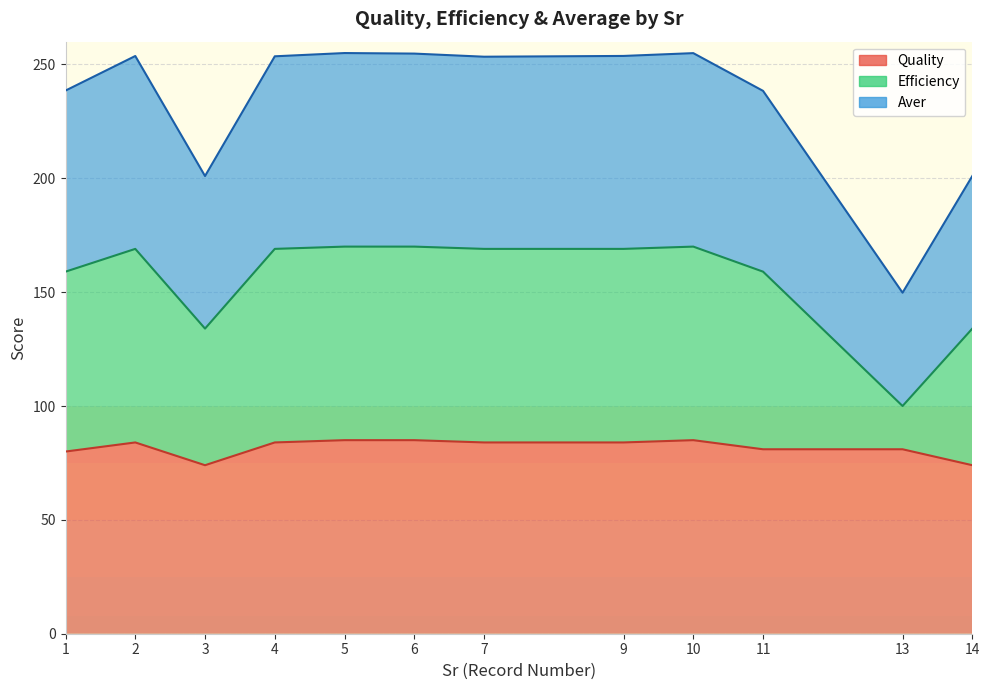

True or false: Quality has more than 0 interior local peaks.

True